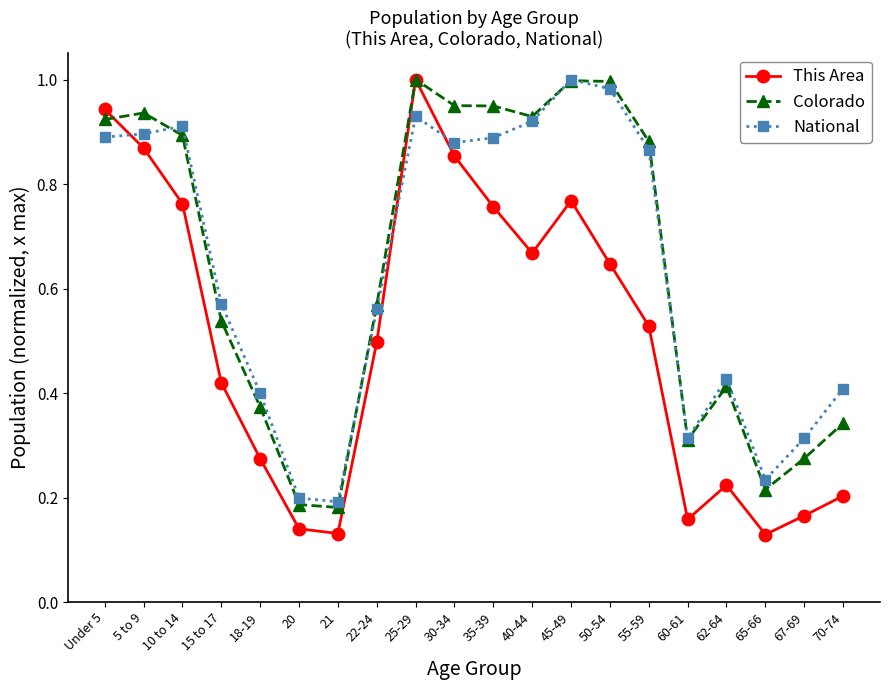

Which series has the largest range (max minus min)?

This Area